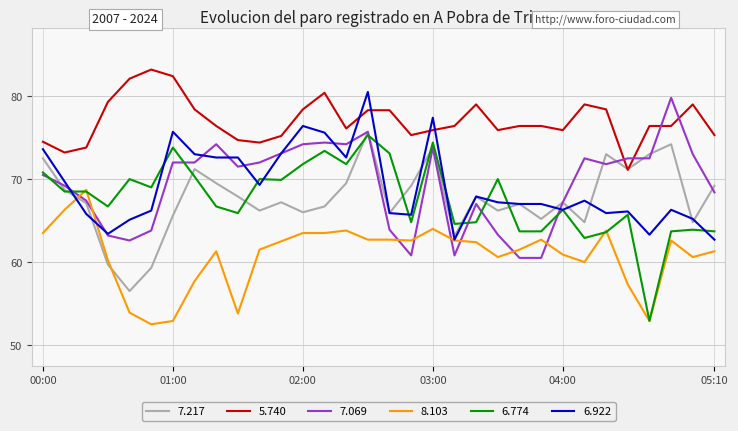

What is the minimum value for 8.103?

52.5